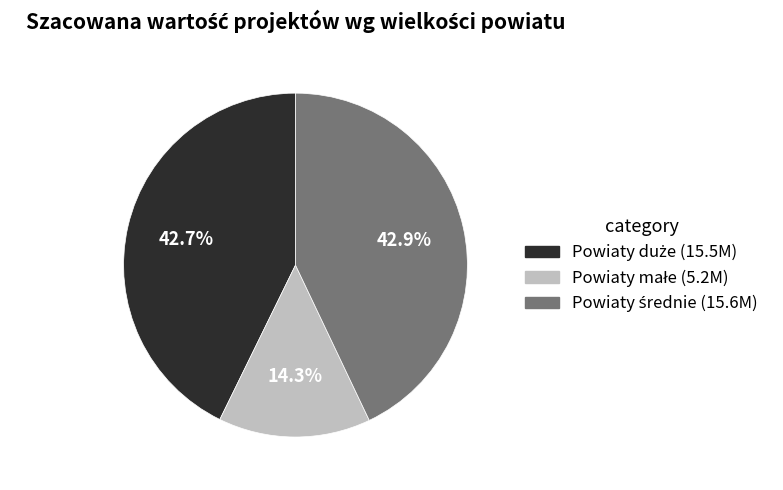

Does any single category account for the majority?

No